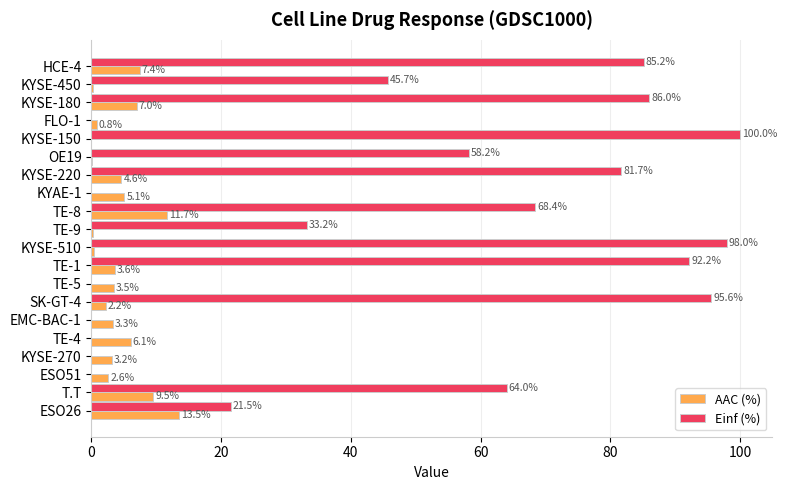

Where is AAC (%) nearest to the value 6?

TE-4